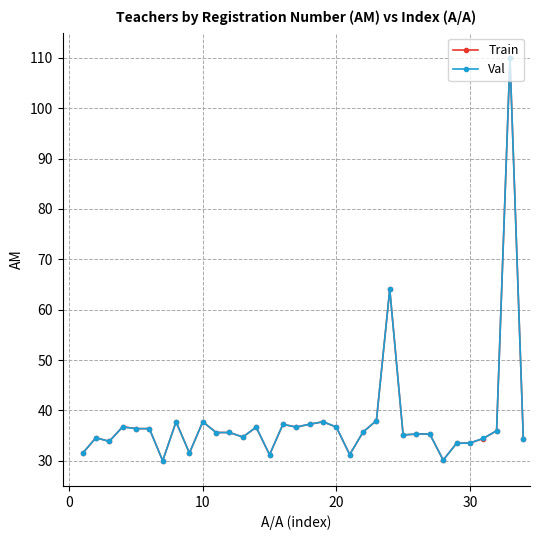

What is the highest value of the Val series?

110.0